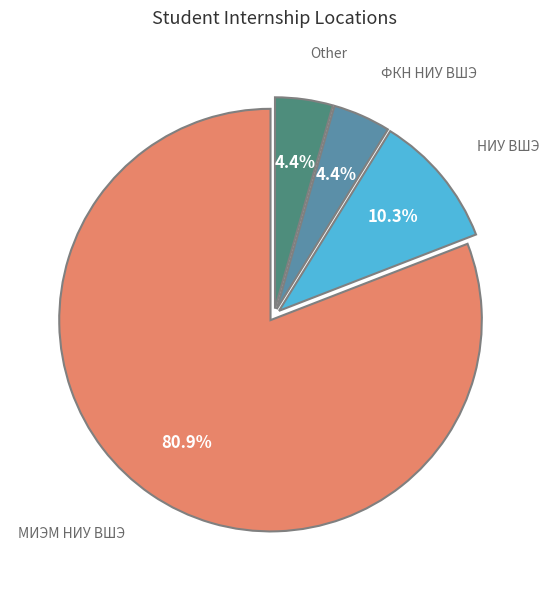

To the nearest percent, what portion does НИУ ВШЭ represent?

10%